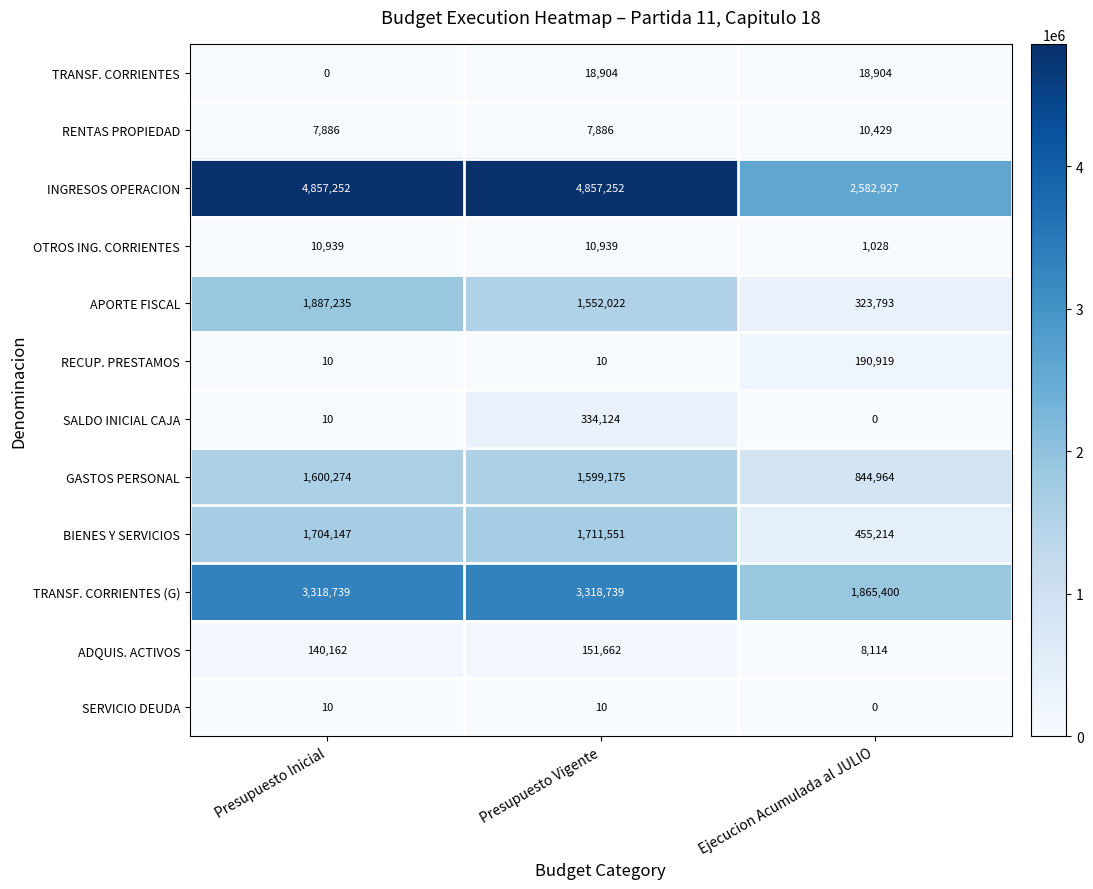

Is it true that SALDO INICIAL CAJA equals 10 at Presupuesto Inicial?

True